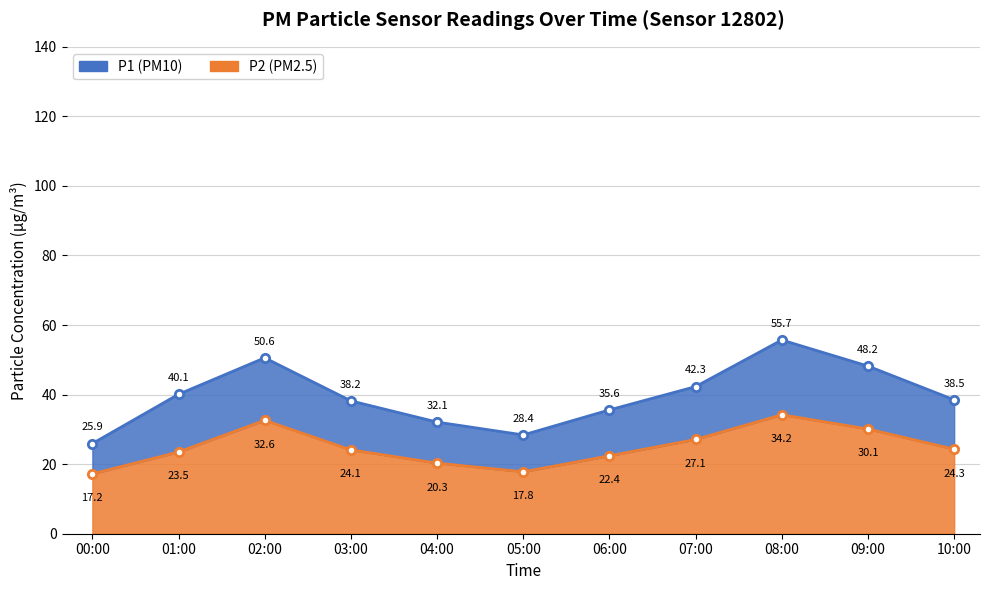

Which series has the largest total across all categories?

P1